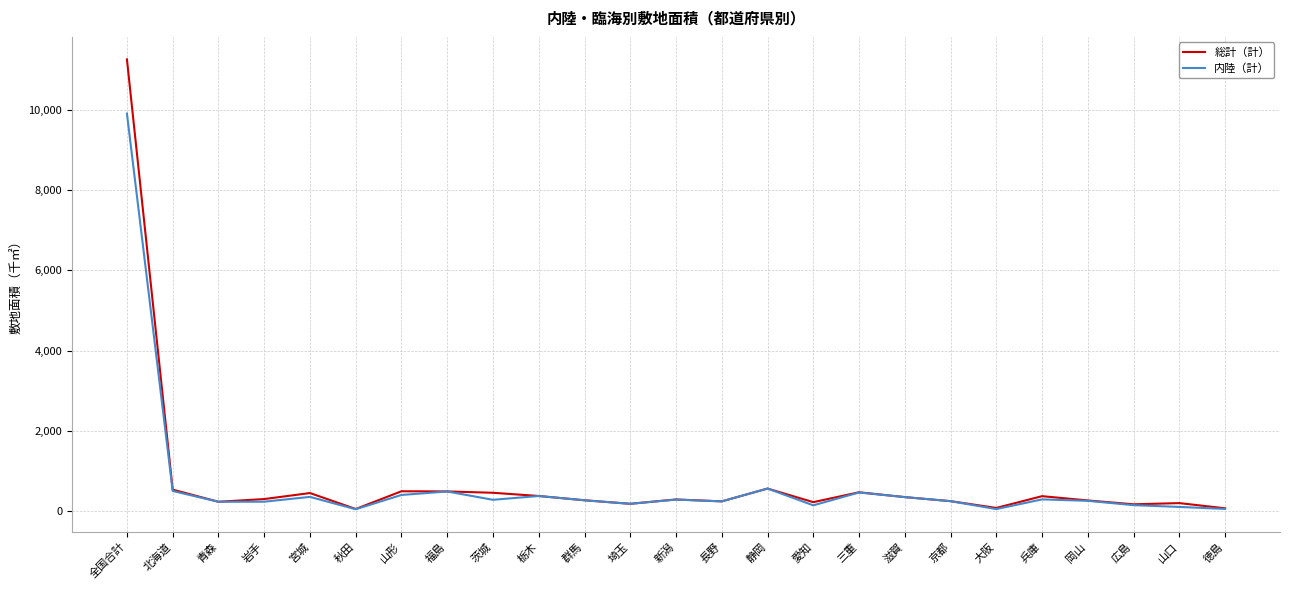

What value does the 内陸（計） series have at 新潟?

291.7